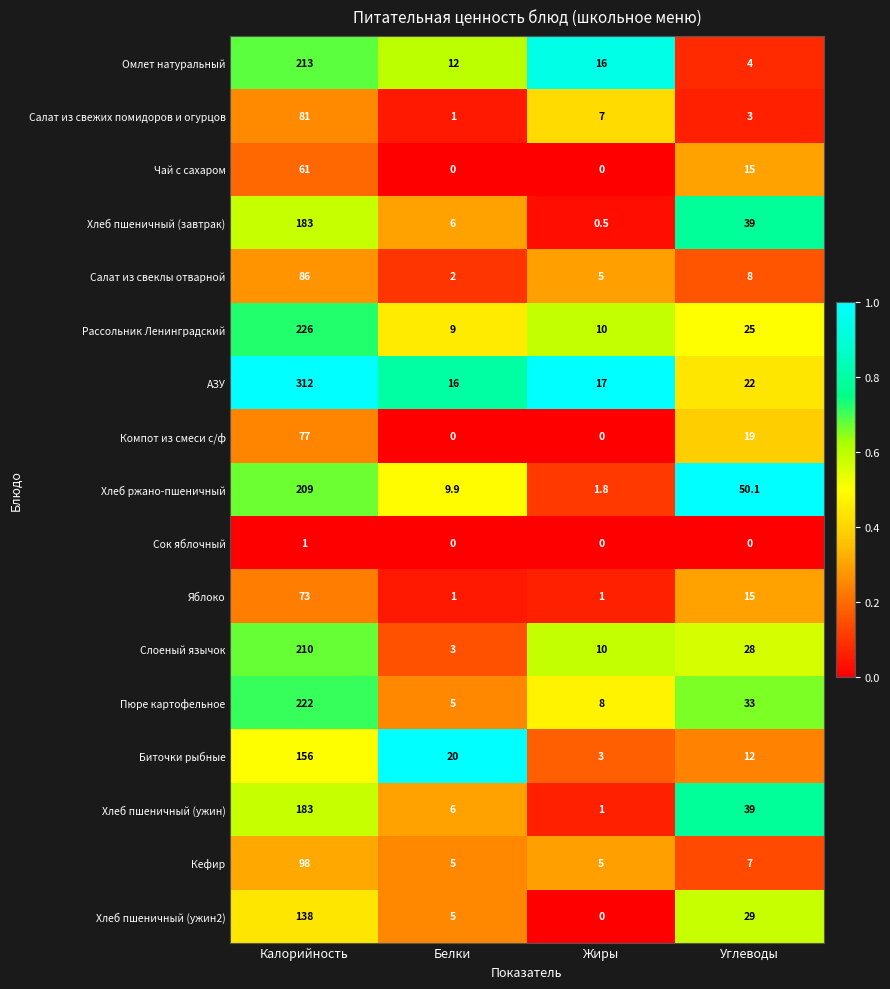

Rank the categories by Омлет натуральный value from lowest to highest.

Углеводы, Белки, Жиры, Калорийность